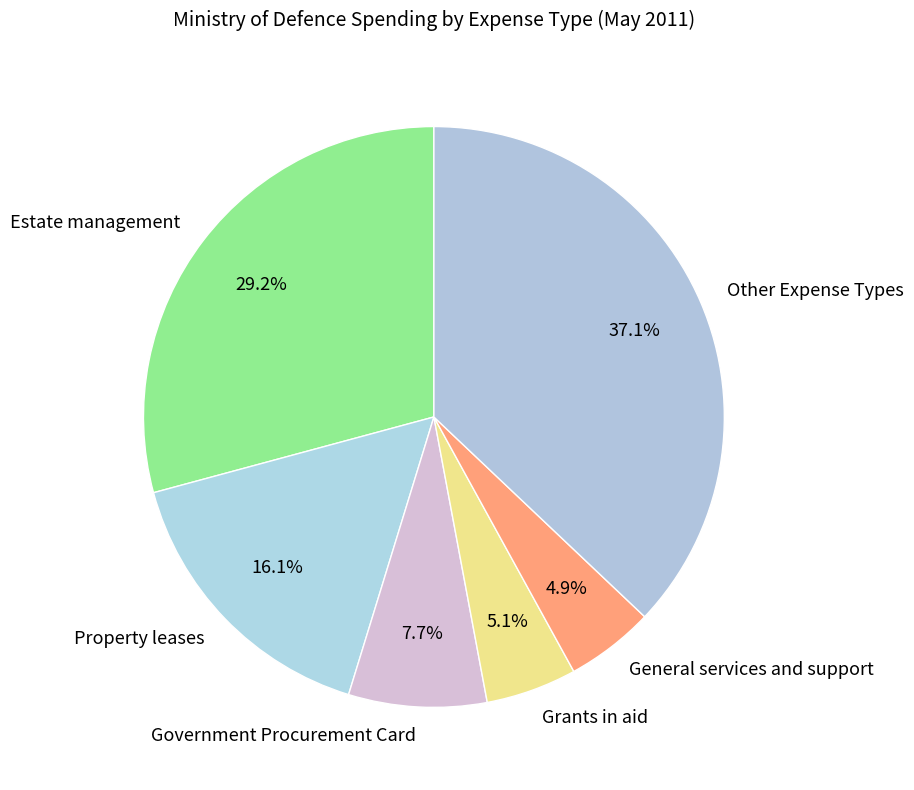

Do Property leases and General services and support together represent more than half of the pie?

No